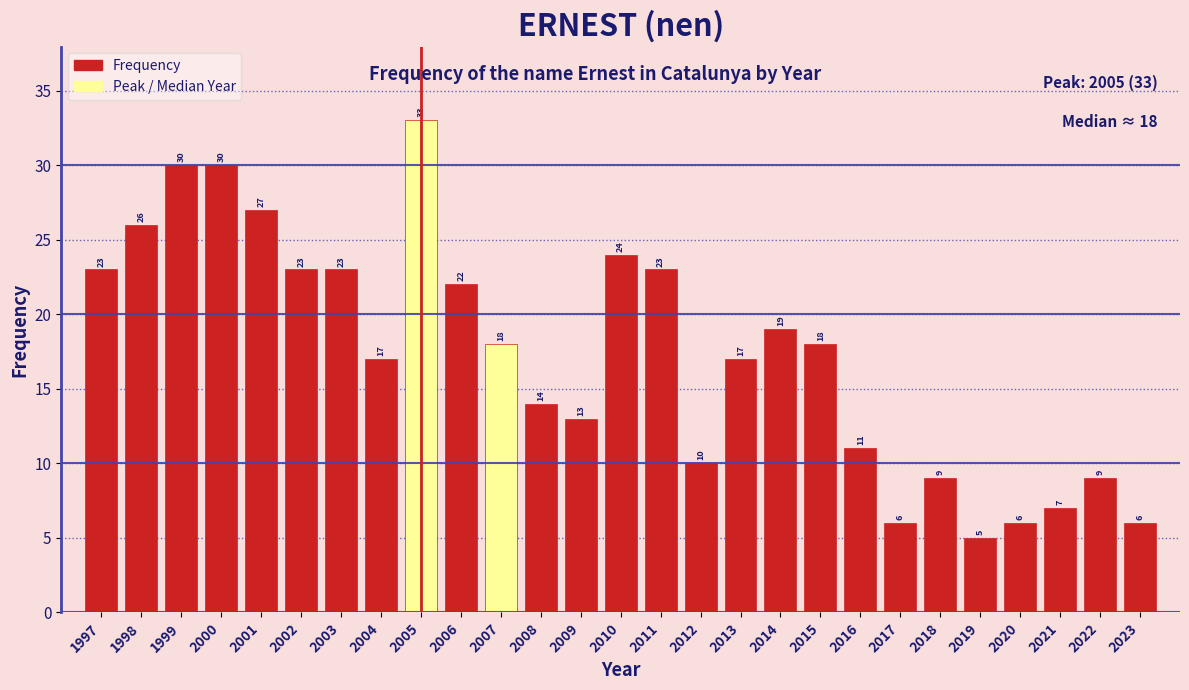

Reading right to left, extract all data points from this chart.

2023=6	2022=9	2021=7	2020=6	2019=5	2018=9	2017=6	2016=11	2015=18	2014=19	2013=17	2012=10	2011=23	2010=24	2009=13	2008=14	2007=18	2006=22	2005=33	2004=17	2003=23	2002=23	2001=27	2000=30	1999=30	1998=26	1997=23